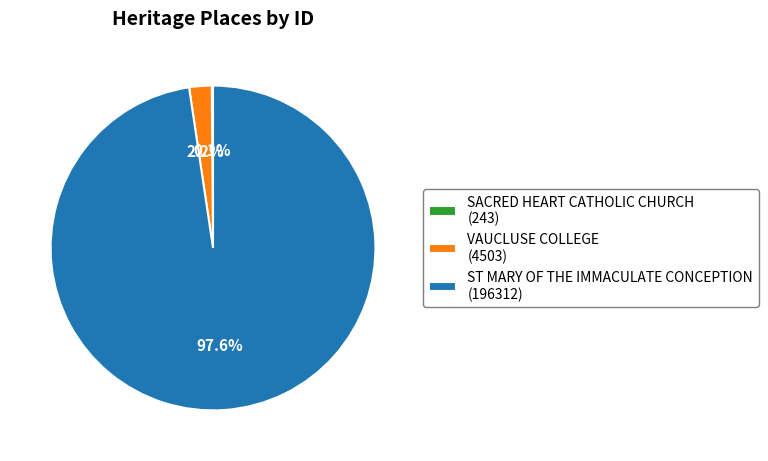

Does ST MARY OF THE IMMACULATE CONCEPTION account for over 50% of the chart?

Yes